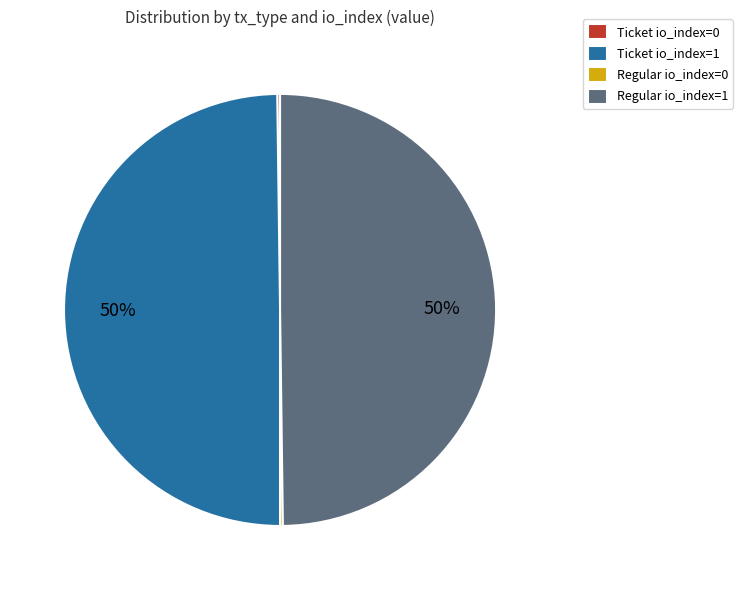

True or false: Regular io_index=1 accounts for 61% of the total.

False